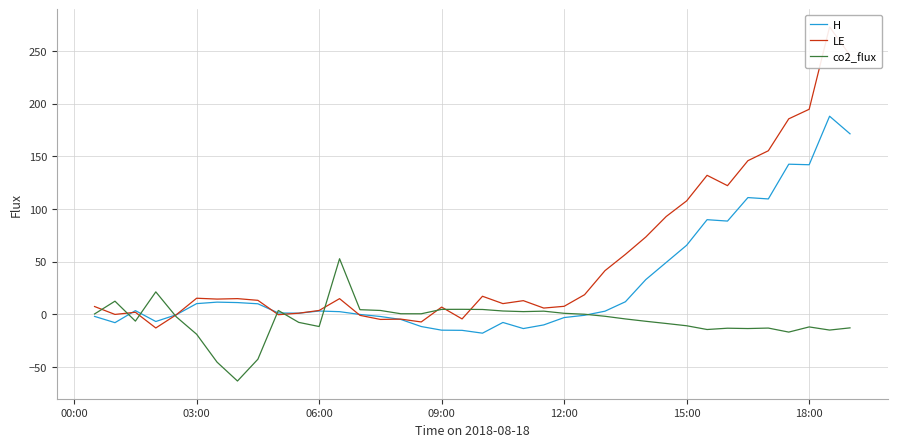

Is it true that co2_flux equals -12.1 at 18:00?

True